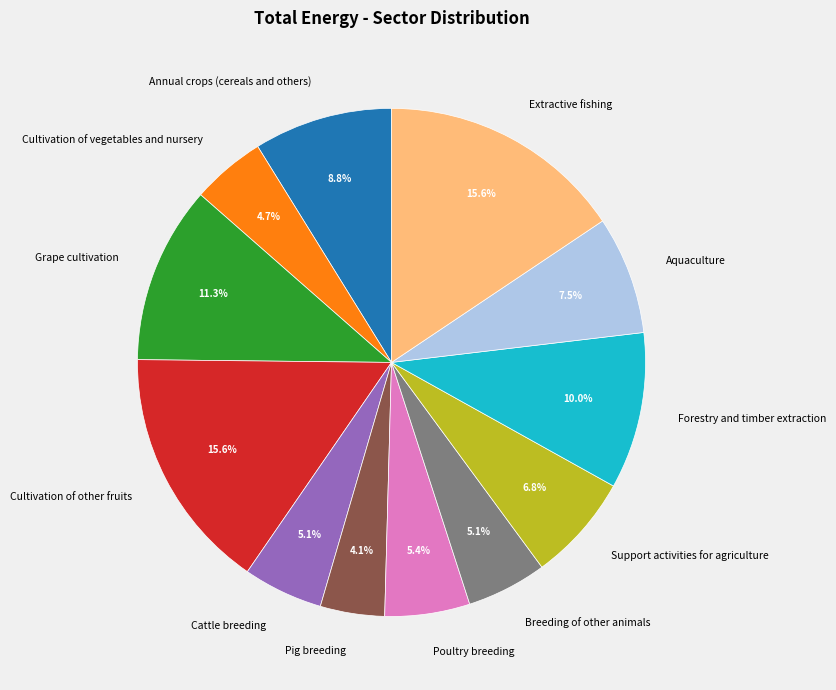

Is Cattle breeding the majority of the pie?

No